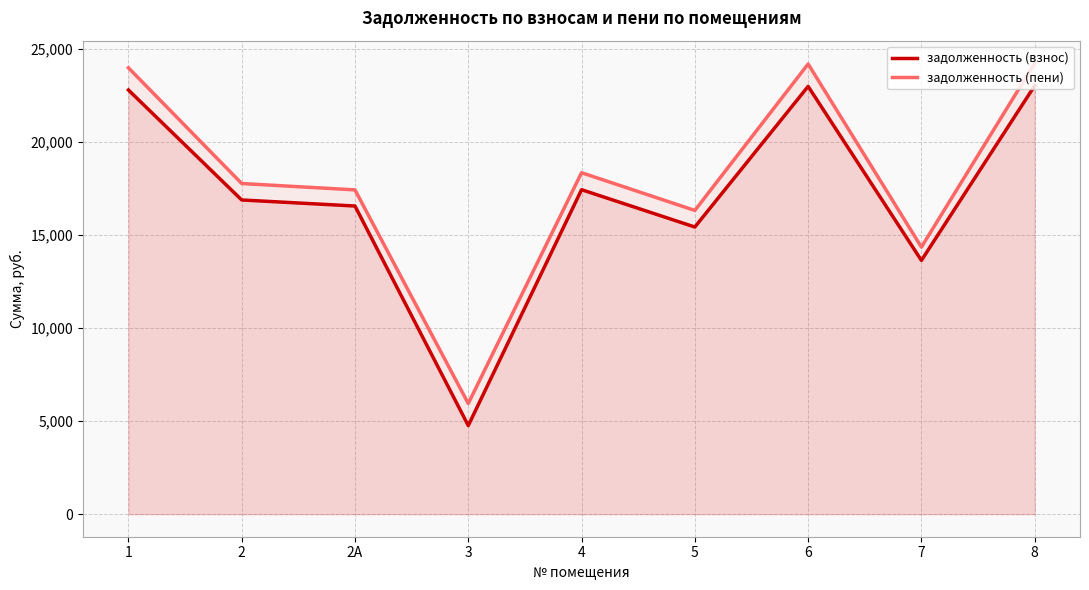

At which label does задолженность (взнос) reach its peak?

8